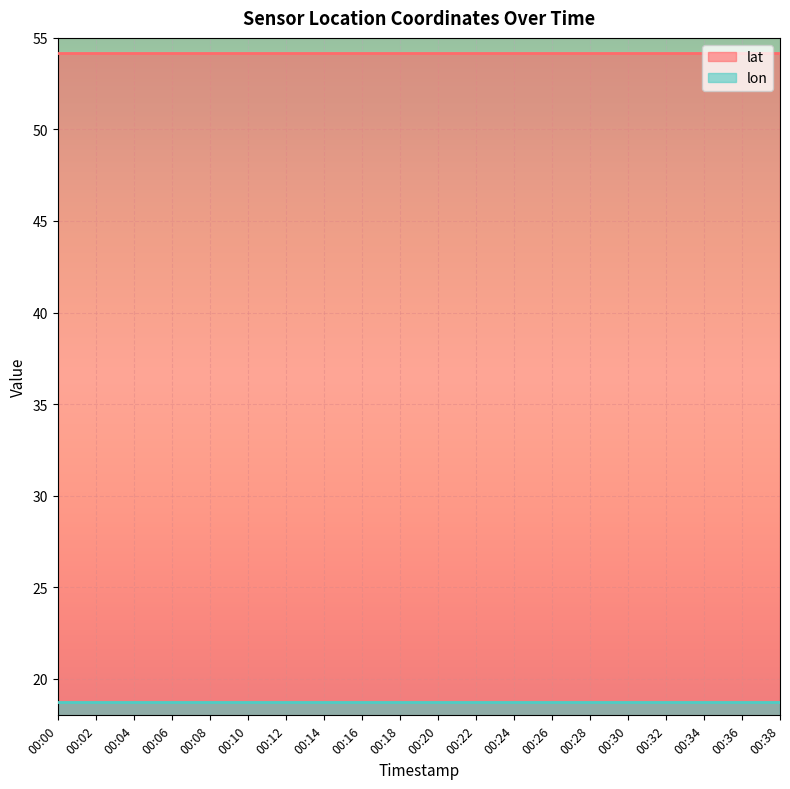

Which category has the highest value in the lat series?

00:00